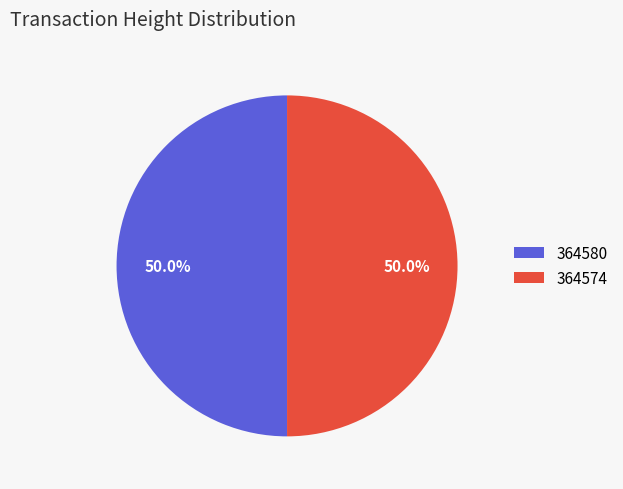

What is the ratio of the value at 364574 to the value at 364580?

1.0